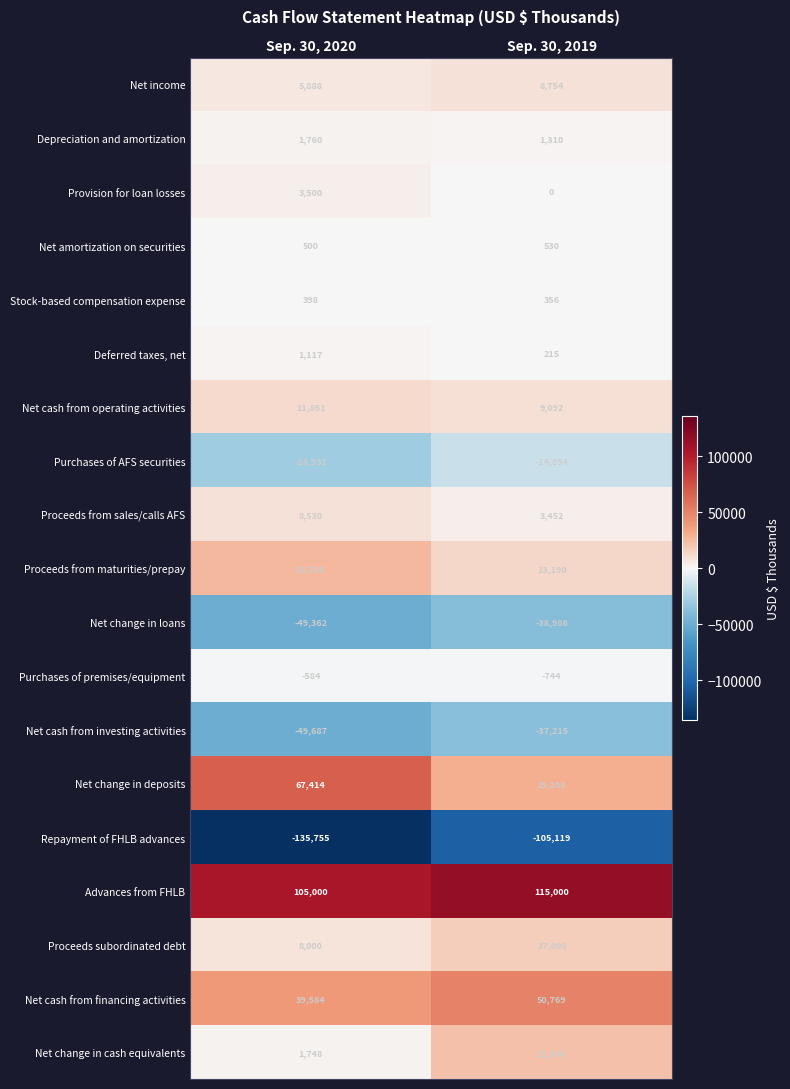

Rank the categories by Purchases of premises/equipment value from lowest to highest.

Sep. 30, 2019, Sep. 30, 2020